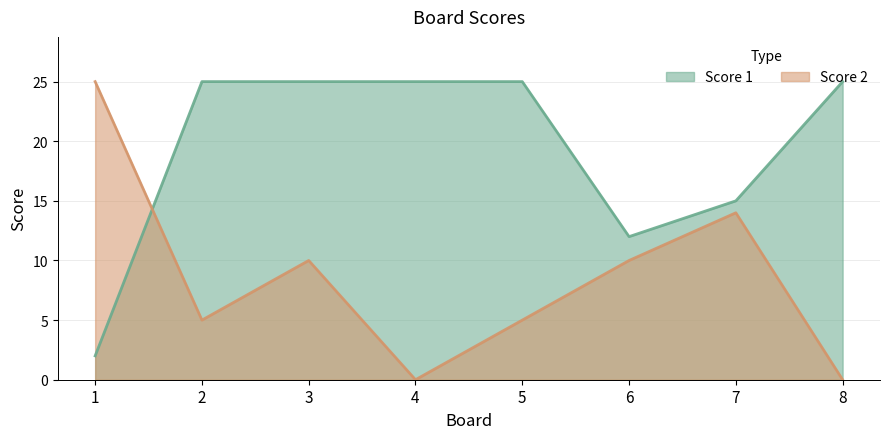

How many intersections are there between Score 2 and Score 1?

1